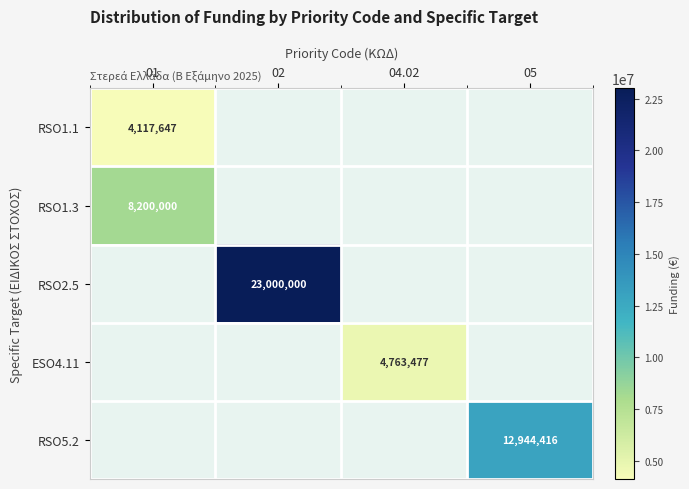

The value of ESO4.11 at 04.02 is 6566921. True or false?

False